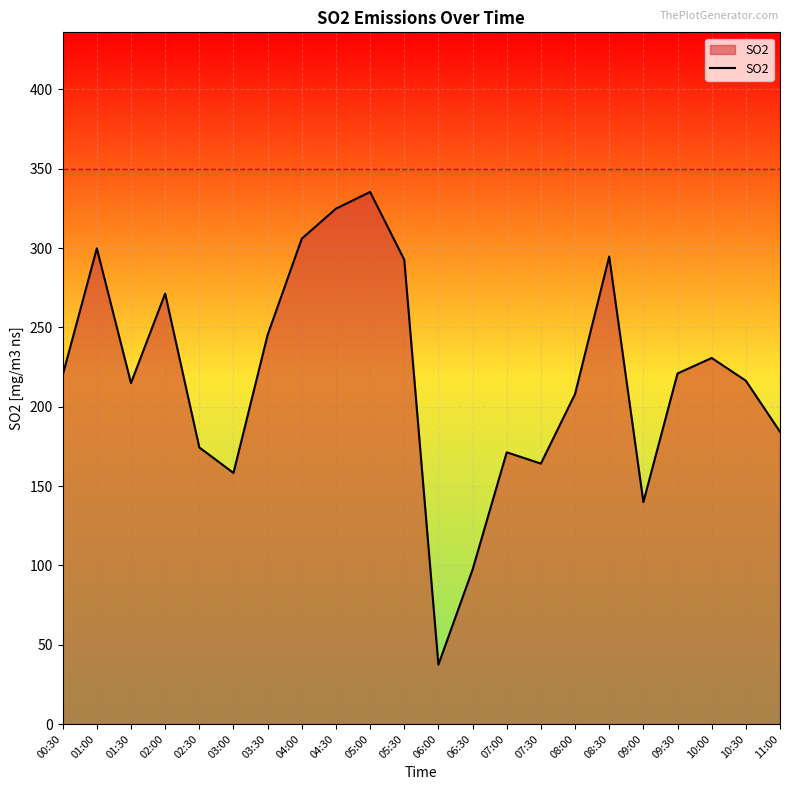

What is the average value?

218.5